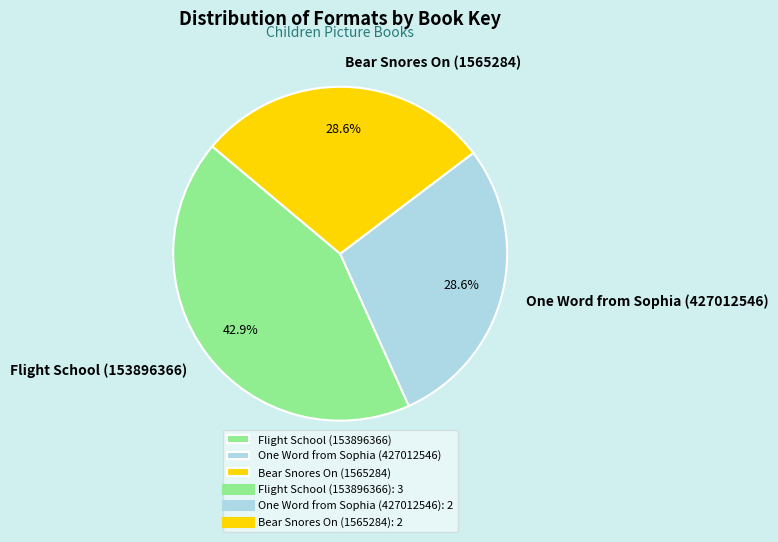

Does any single category account for the majority?

No